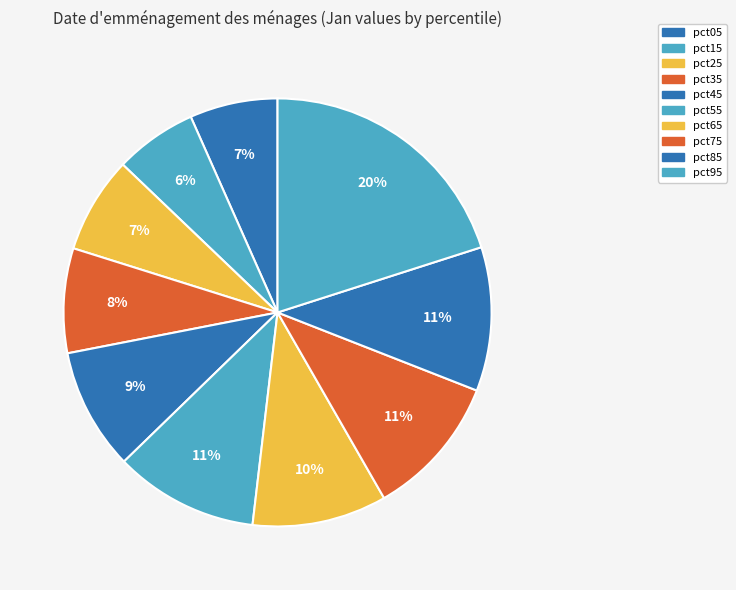

Does pct25 account for over 50% of the chart?

No